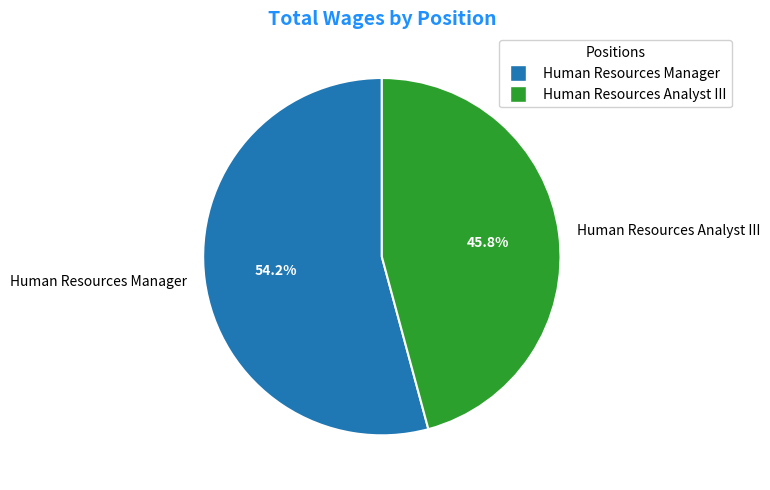

Count the number of slices in the pie.

2